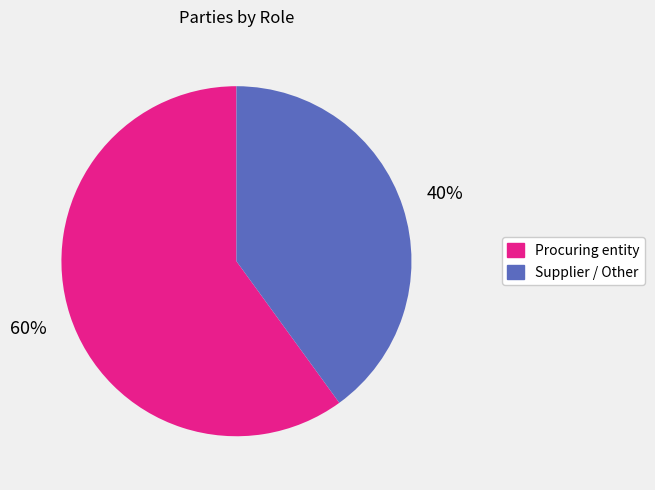

Does any single category account for the majority?

Yes